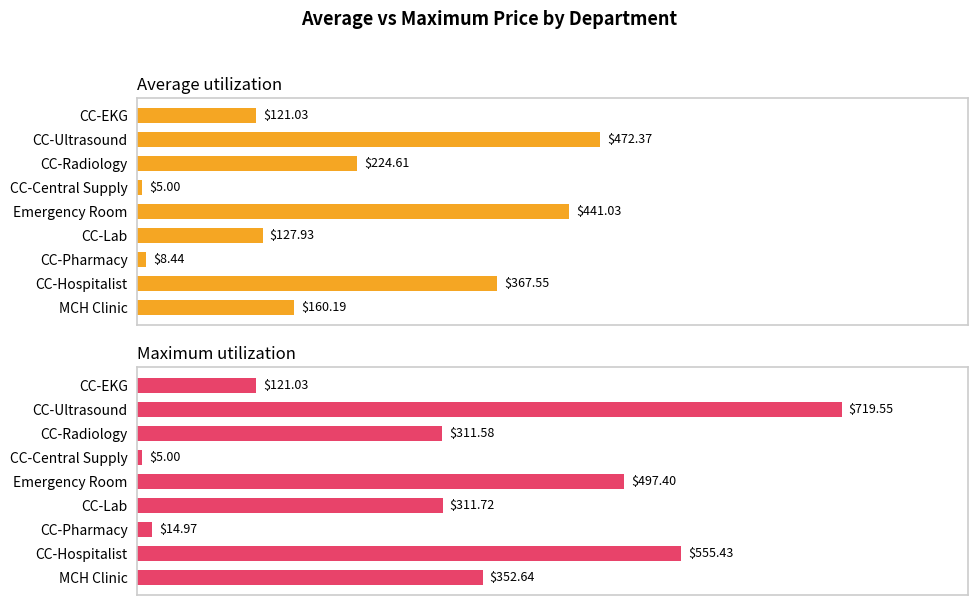

What is the minimum value shown in the chart?

5.0